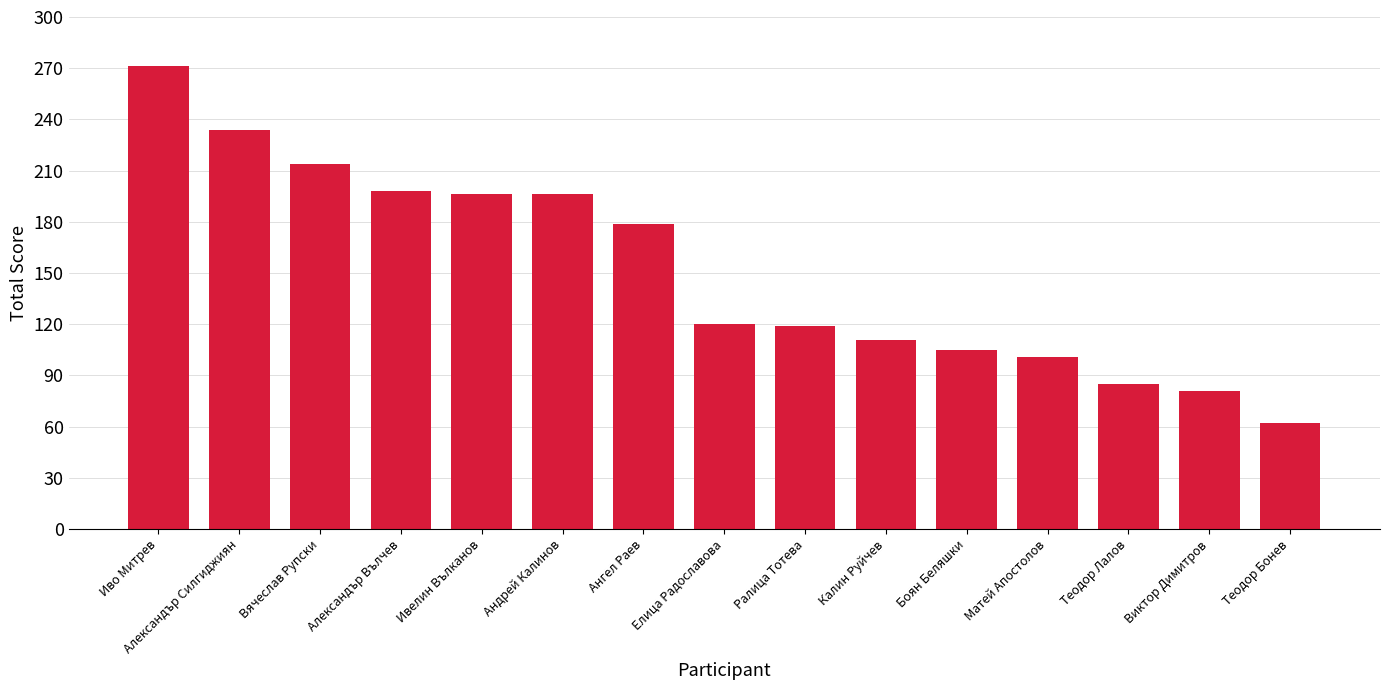

What is the approximate value at Ивелин Вълканов?

196